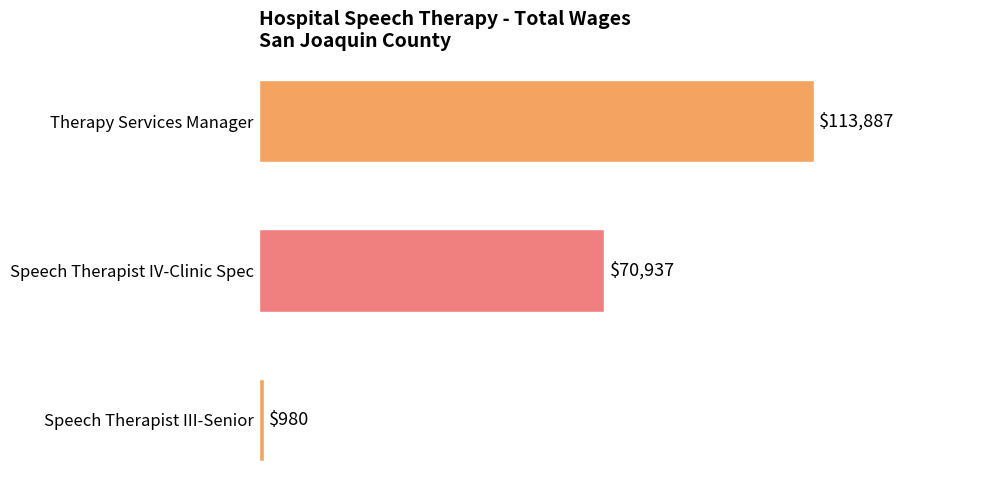

True or false: the data shows 113887 at Therapy Services Manager.

True